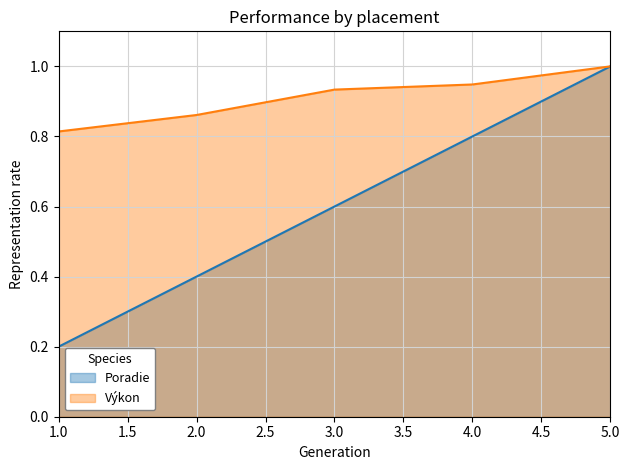

What is the difference between the maximum and minimum values in the Poradie series?

0.8